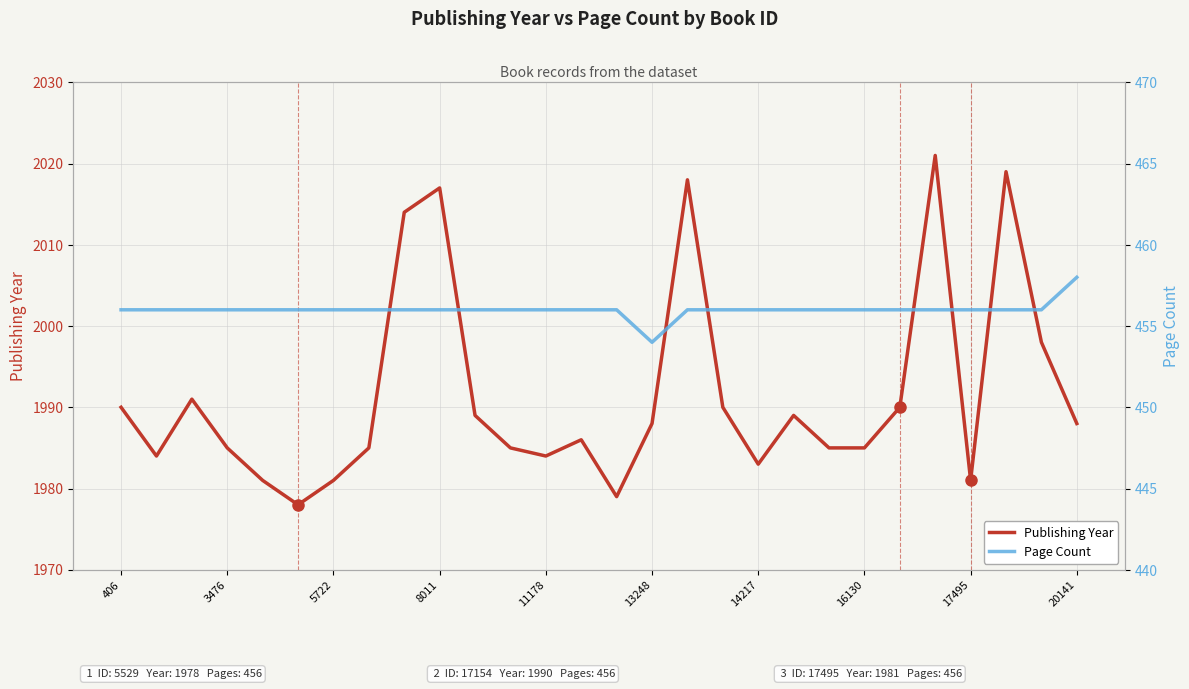

What is the maximum value for Publishing Year?

2021